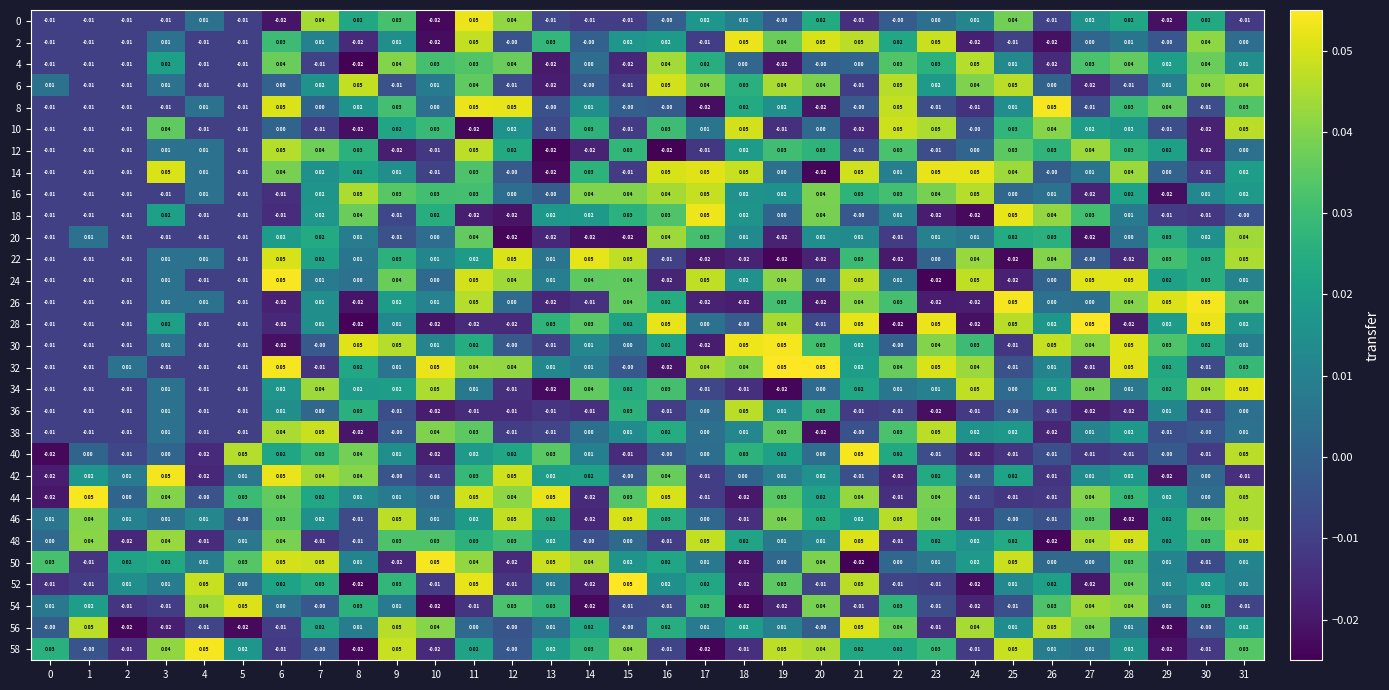

At how many categories does at least one series exceed 0?

32